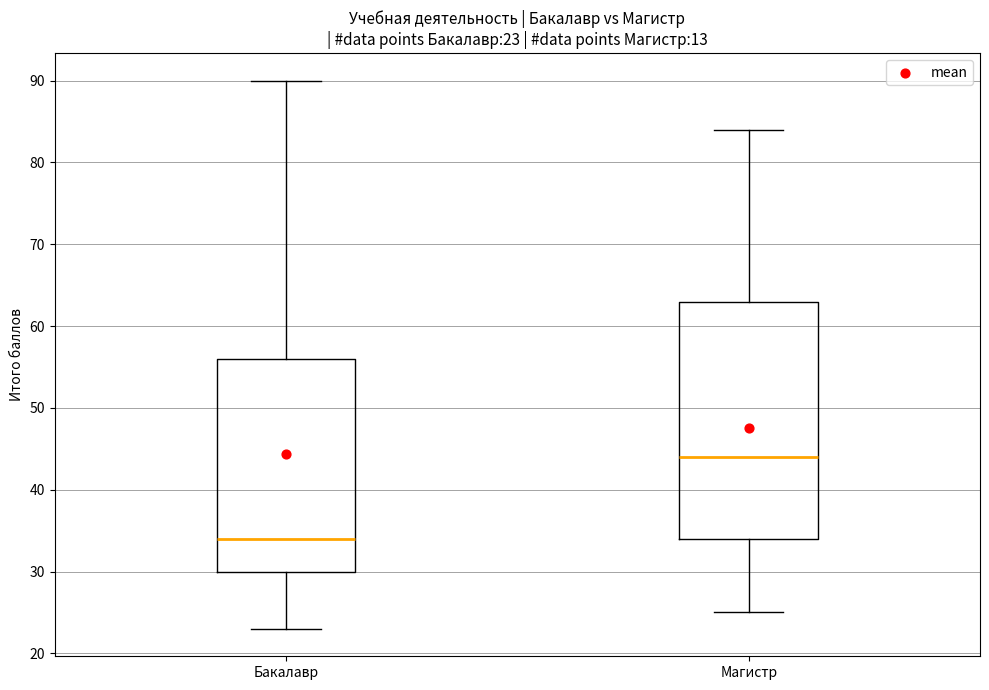

Which box's median line is the lowest?

Бакалавр